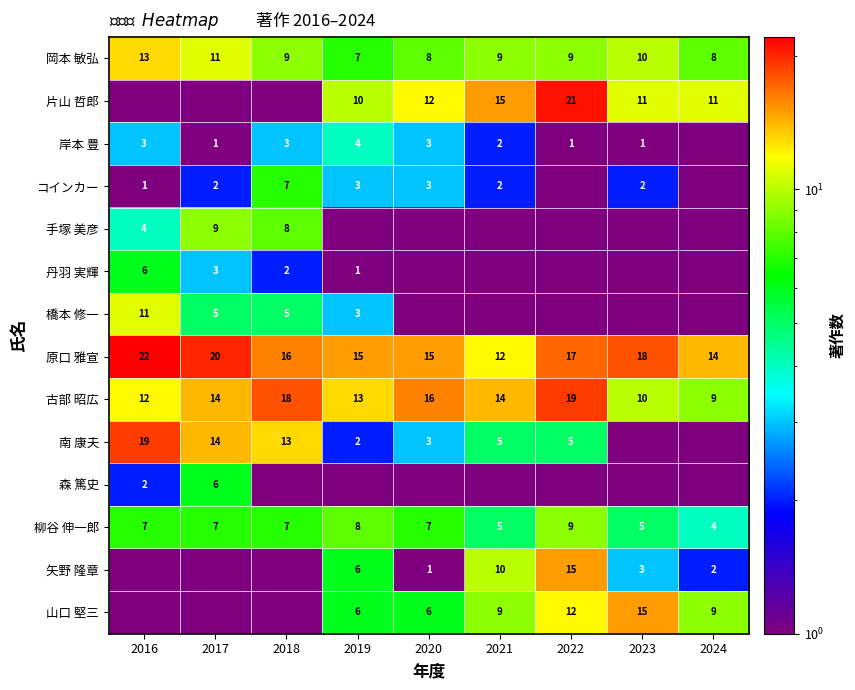

Is it true that コインカー equals 2.0 at 2017?

True